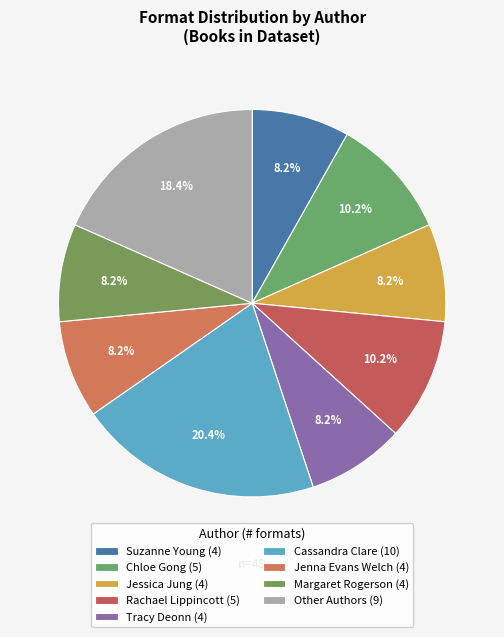

What percentage is the Rachael Lippincott slice, to the nearest percent?

10%